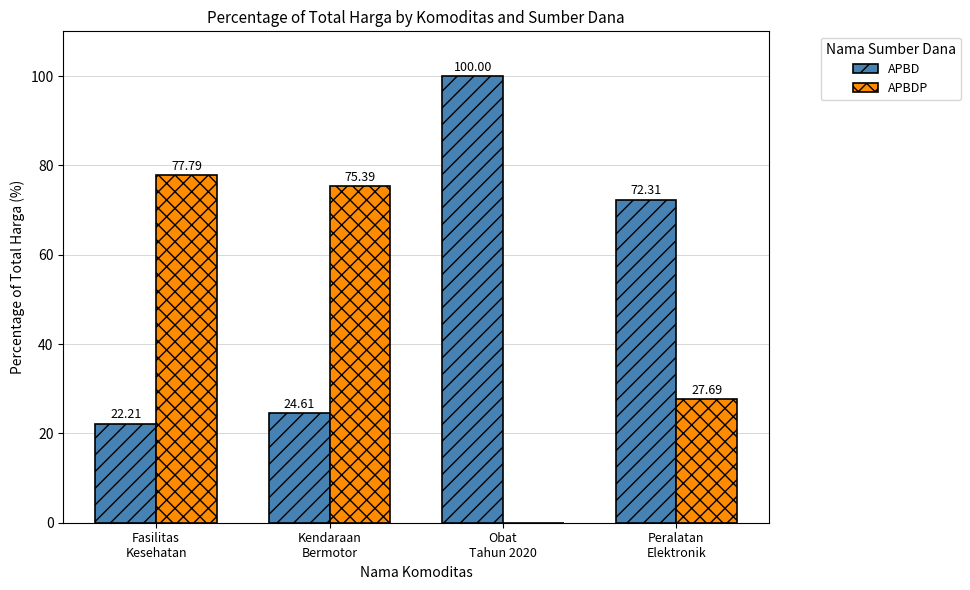

Which series has the largest total across all categories?

APBD